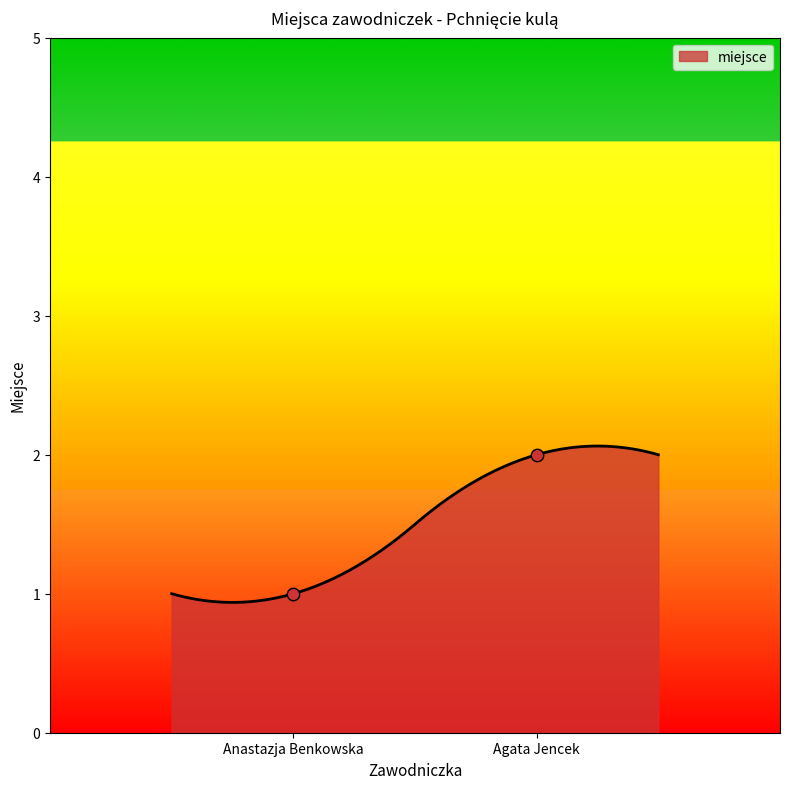

What is the change in value from Anastazja Benkowska to Agata Jencek?

+1